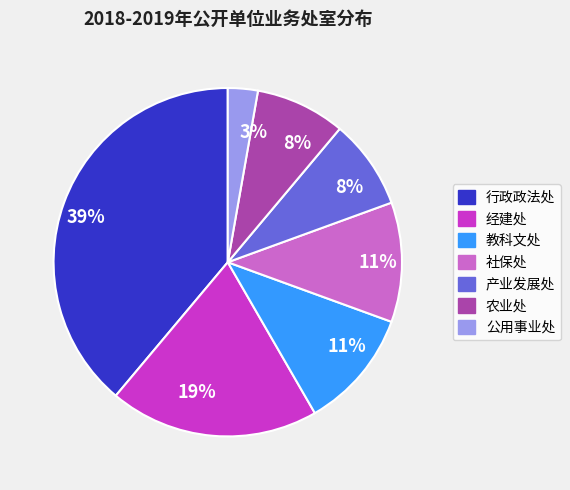

To the nearest percent, what is the average slice percentage?

14%